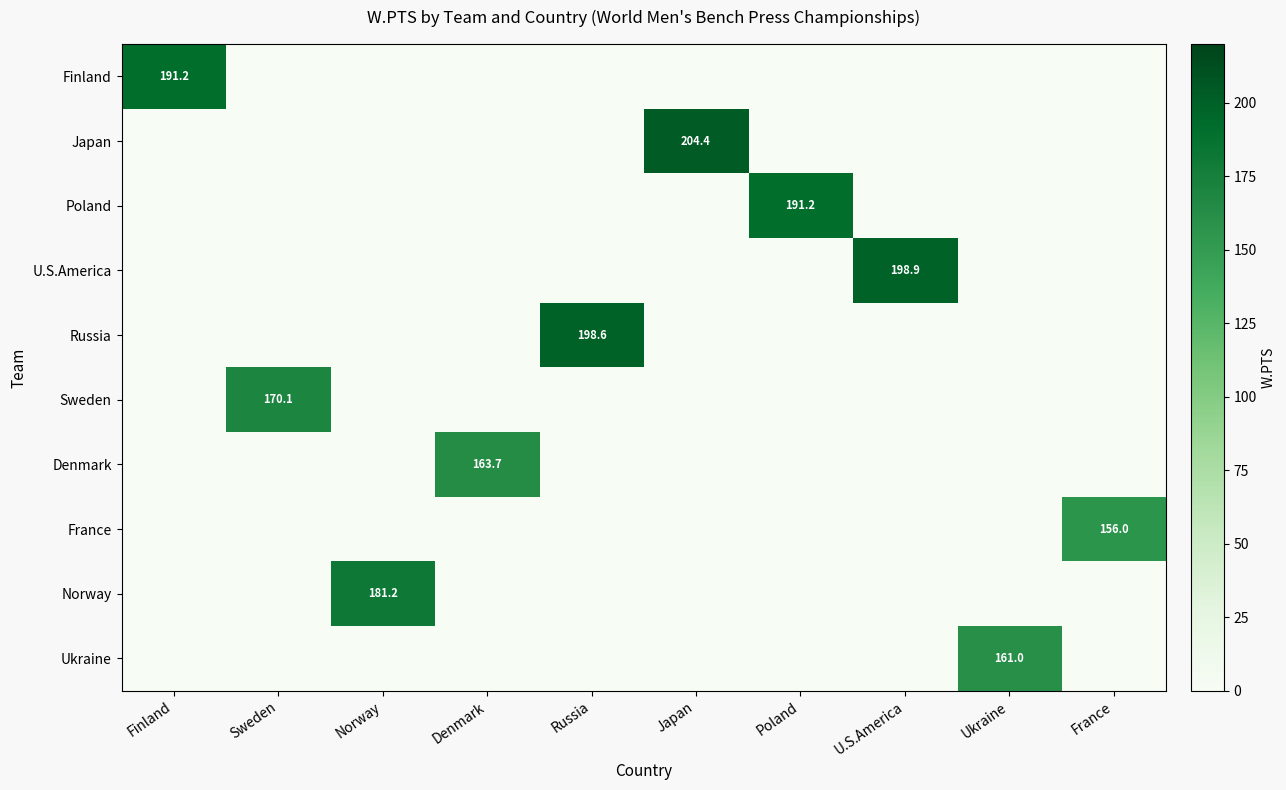

The Finland series shows 264.4 at Finland. True or false?

False